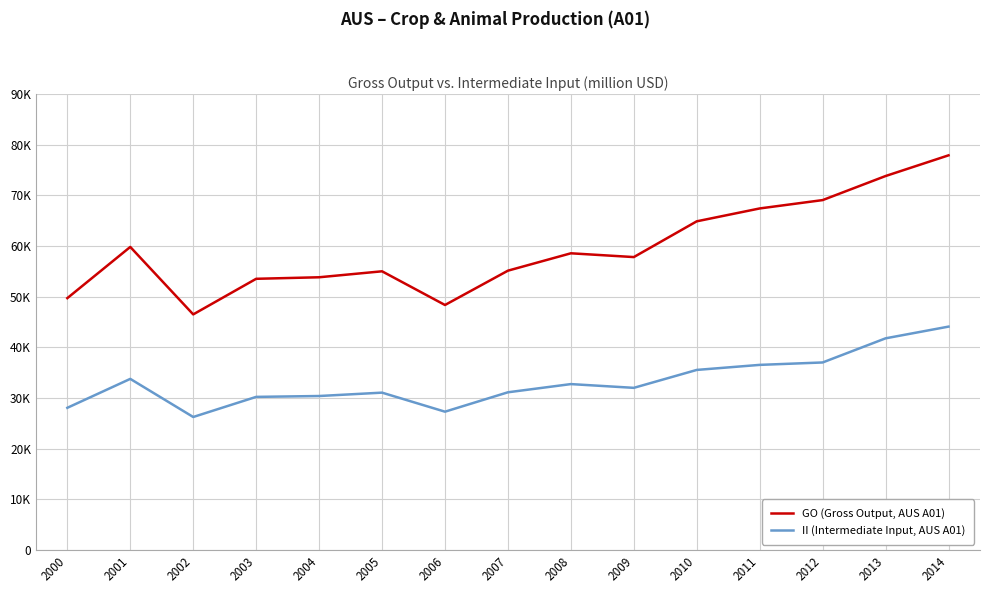

Is it true that II (Intermediate Input, AUS A01) equals 63173.6 at 2013?

False